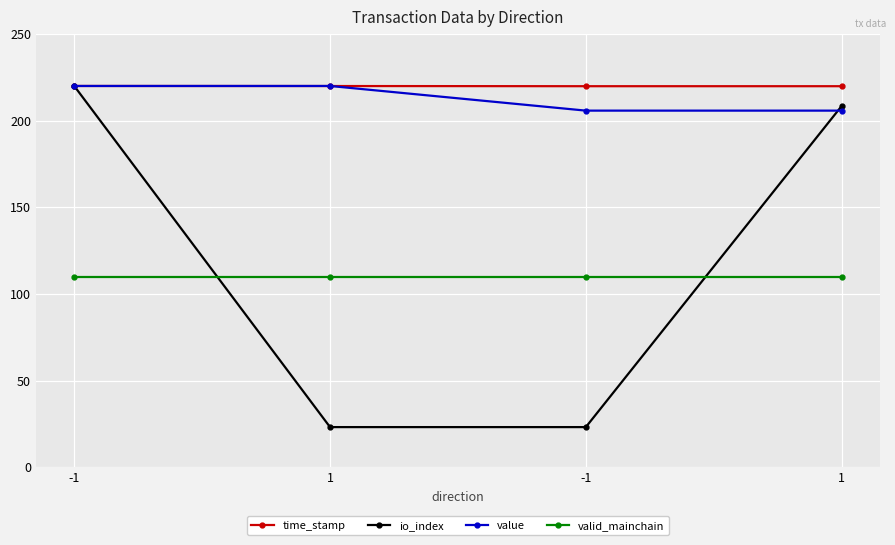

What is the average value of the valid_mainchain series?

110.0